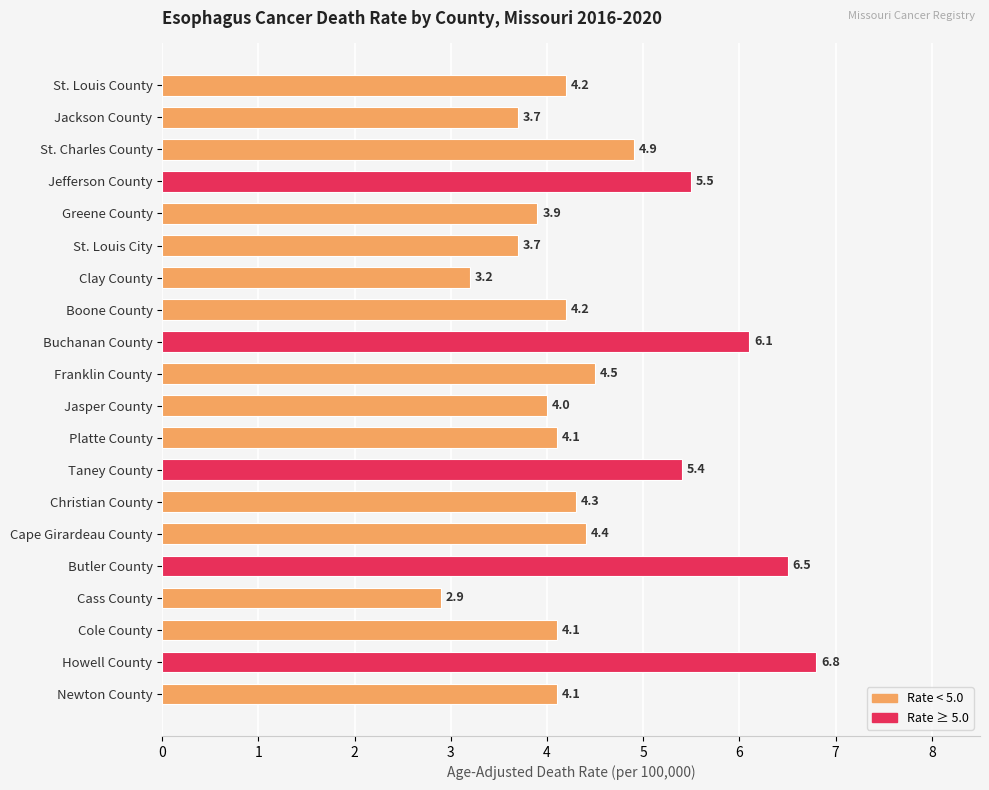

Is it true that the value at Jefferson County is 5.5?

True